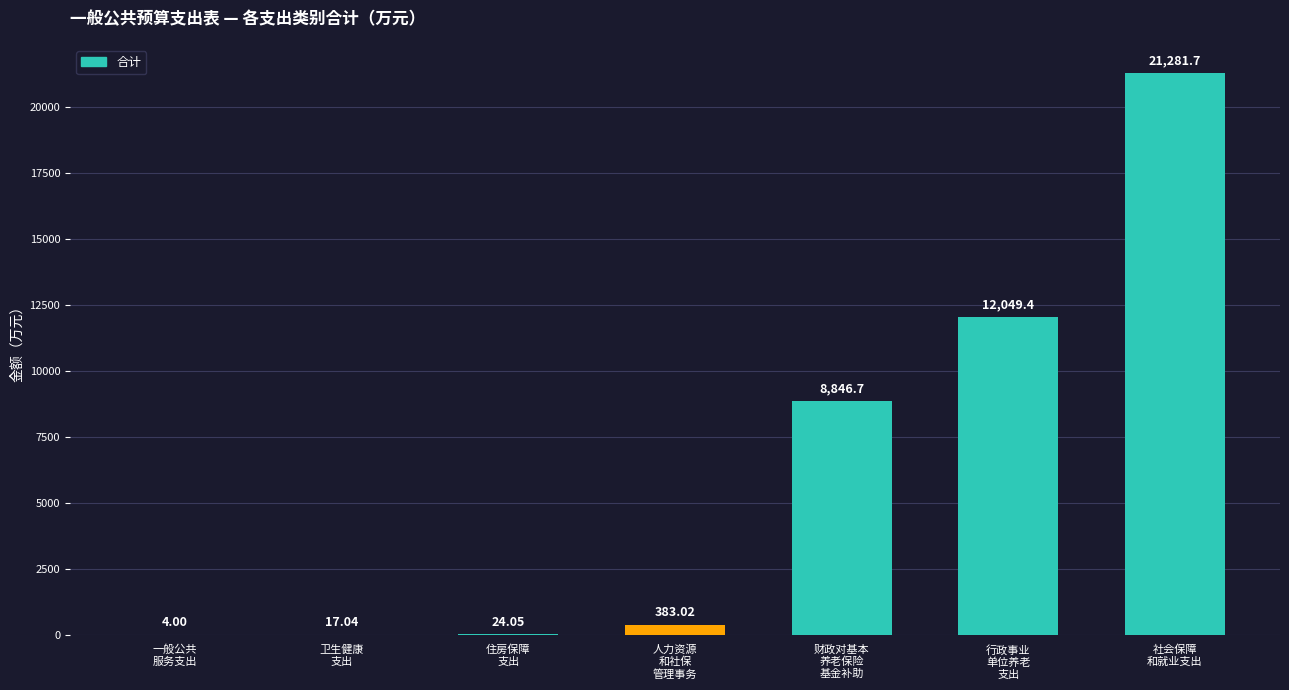

Which label corresponds to the largest value in the chart?

社会保障
和就业支出